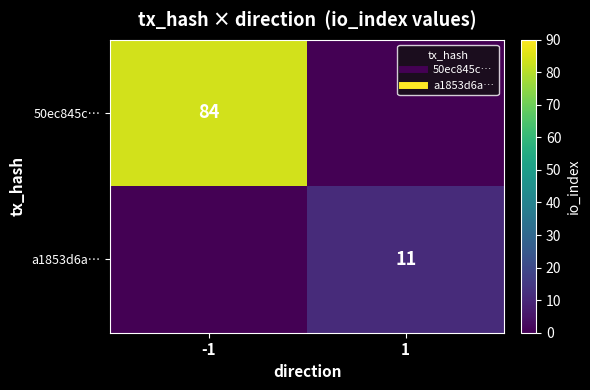

Which series has the largest range (max minus min)?

50ec845c…